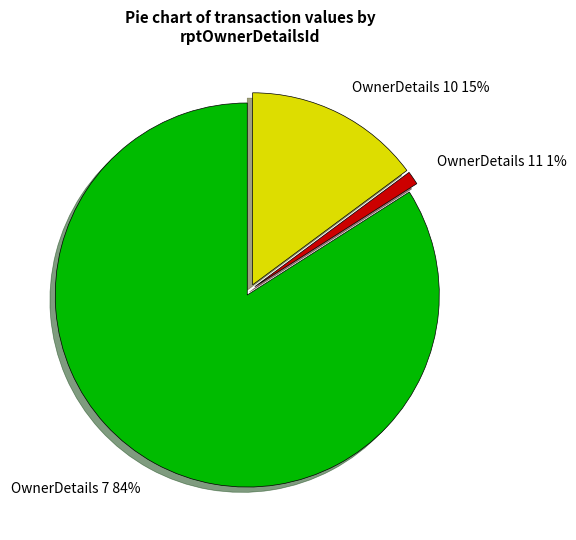

Is OwnerDetails 7 the majority of the pie?

Yes